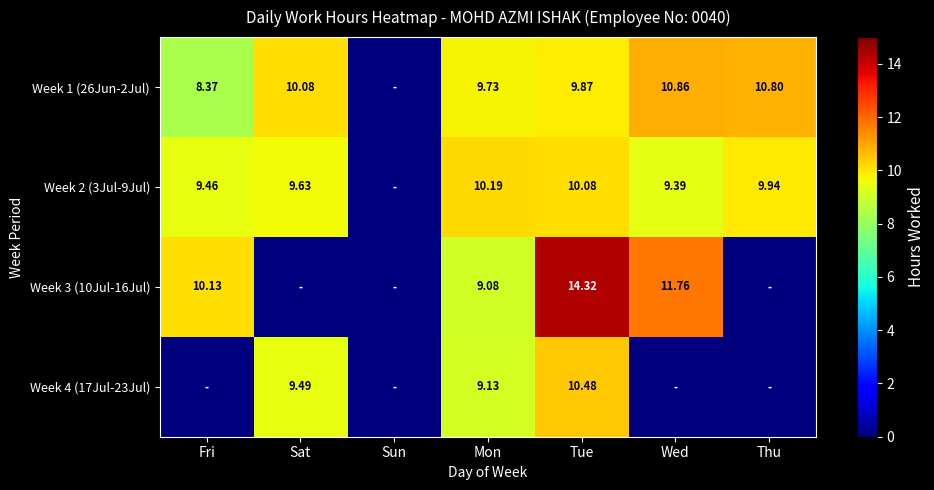

Is the value of Week 1 (26Jun-2Jul) at Tue greater than the value of Week 2 (3Jul-9Jul) at Sat?

Yes